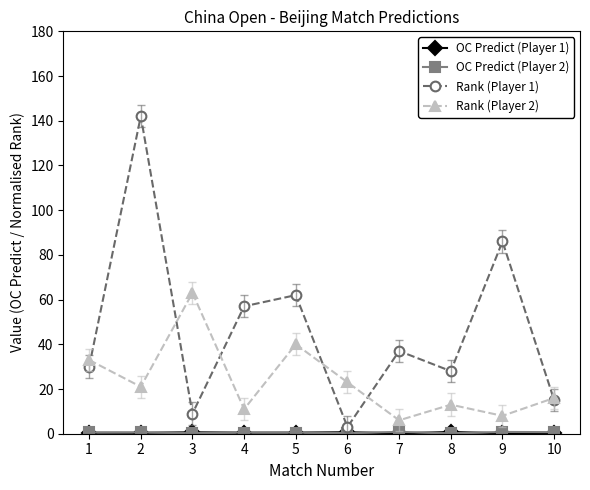

True or false: Rank (Player 1) has more than 0 points higher than both neighbors.

True